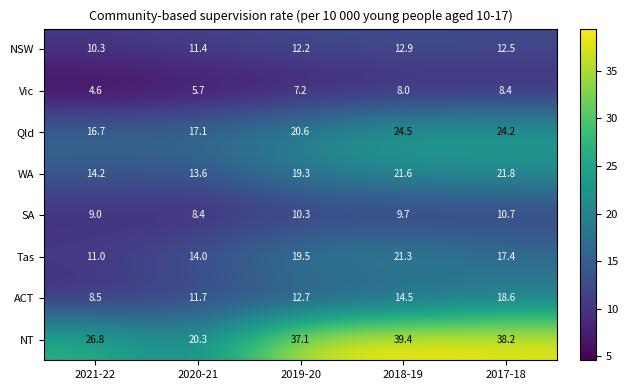

What is the average value of the ACT series?

13.2